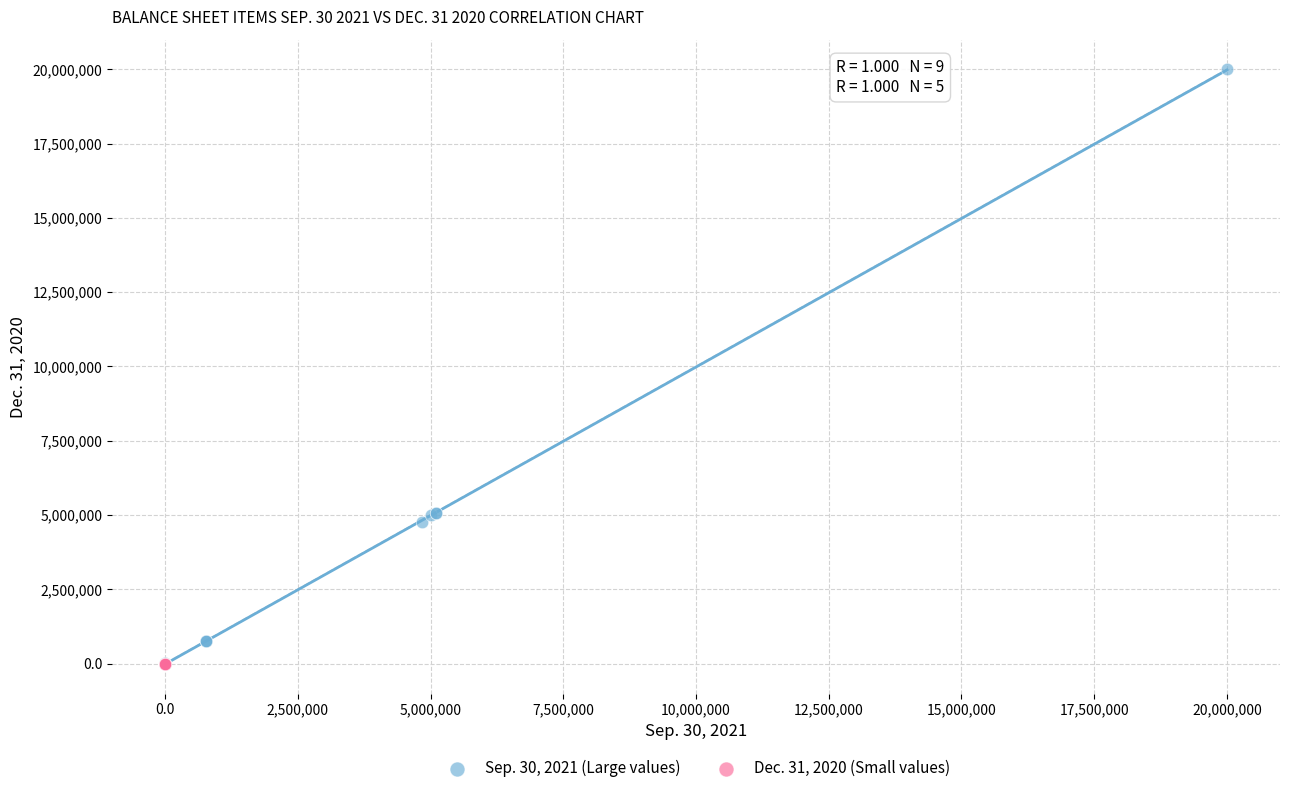

Which series contains the highest Y value?

Sep. 30, 2021 (Large values)